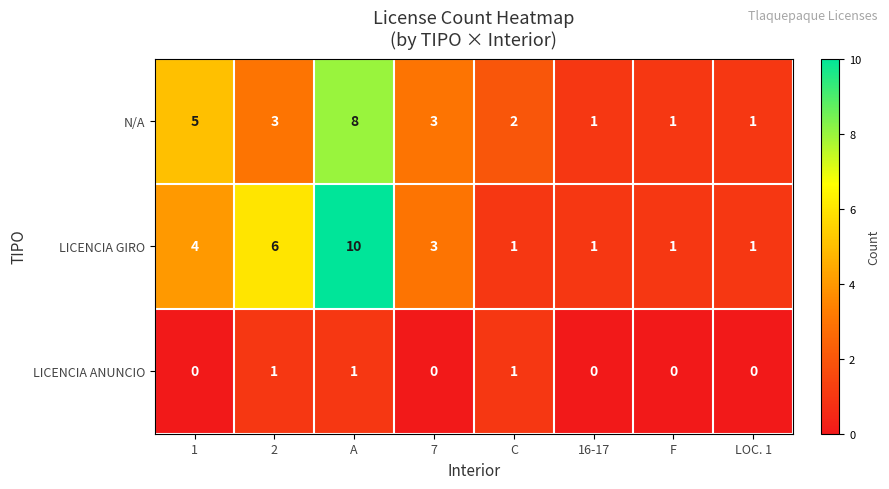

At which category does the chart reach its peak across all series?

A